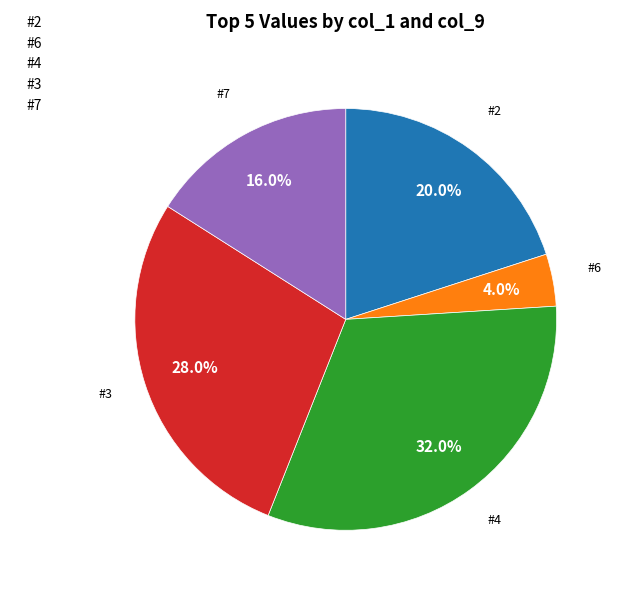

Combined, do #6 and #2 account for over 50%?

No